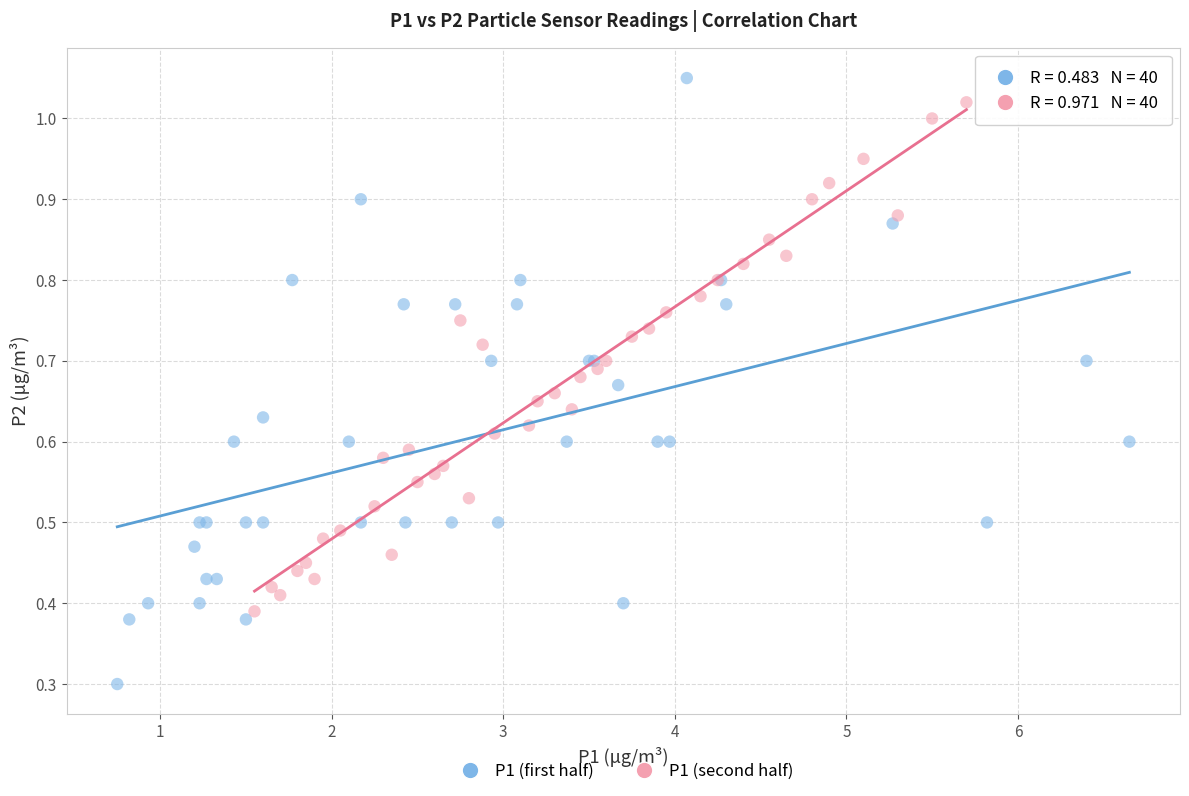

Which series reaches the minimum Y coordinate?

P1 (first half)